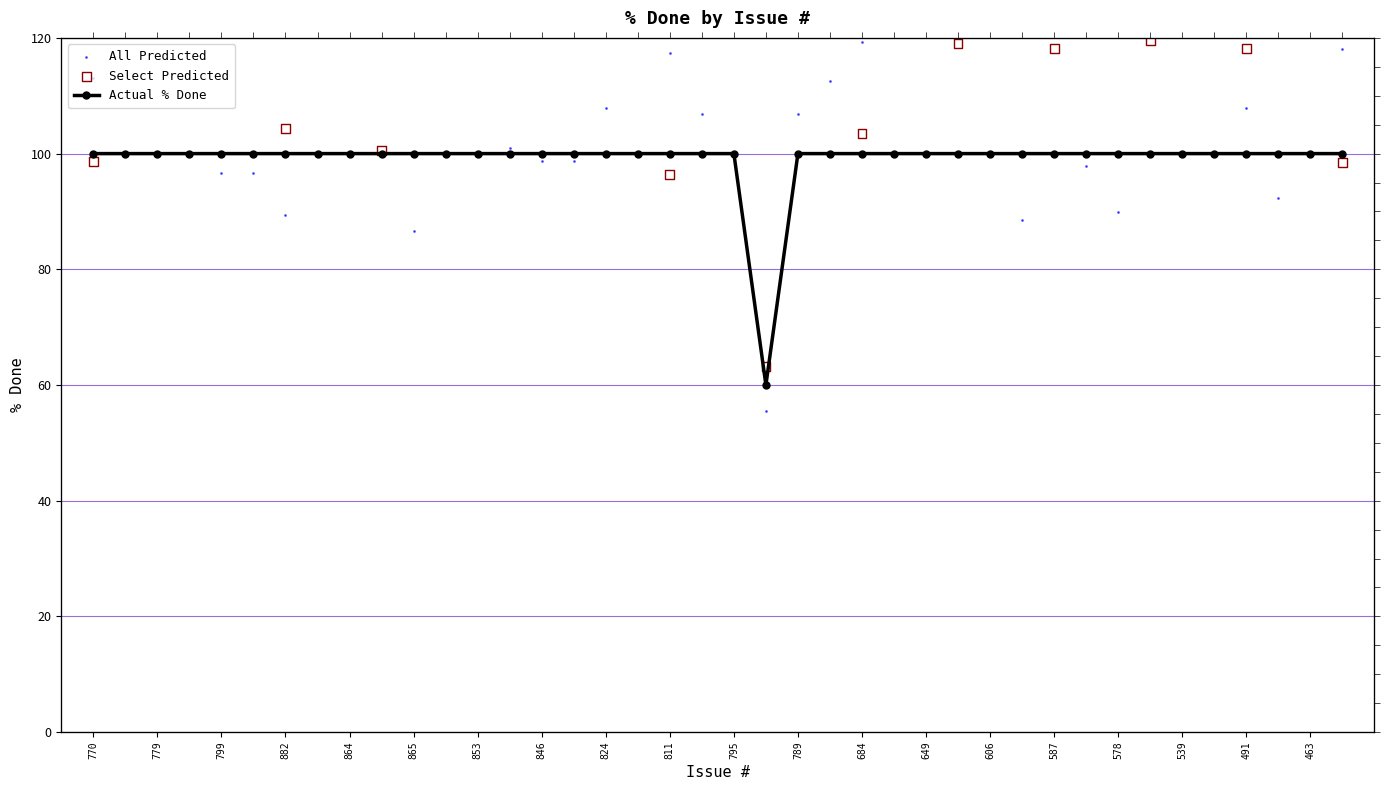

What is the ratio of the value at 779 to the value at 587?

1.0